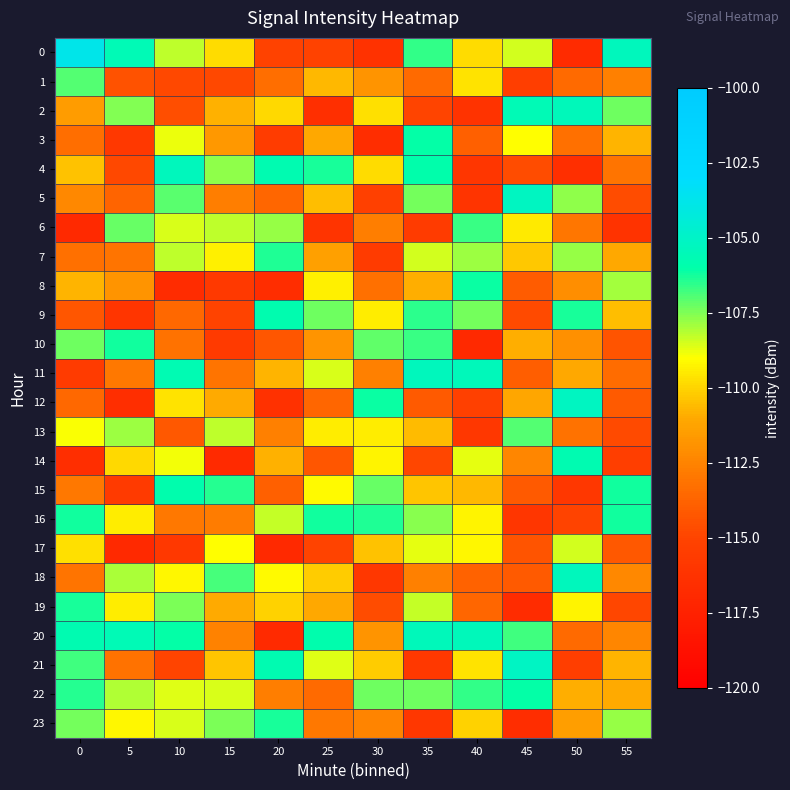

Rank the series at 40 from lowest to highest value.

10, 2, 5, 4, 13, 12, 3, 18, 19, 15, 23, 0, 1, 21, 16, 17, 14, 7, 9, 6, 22, 8, 11, 20